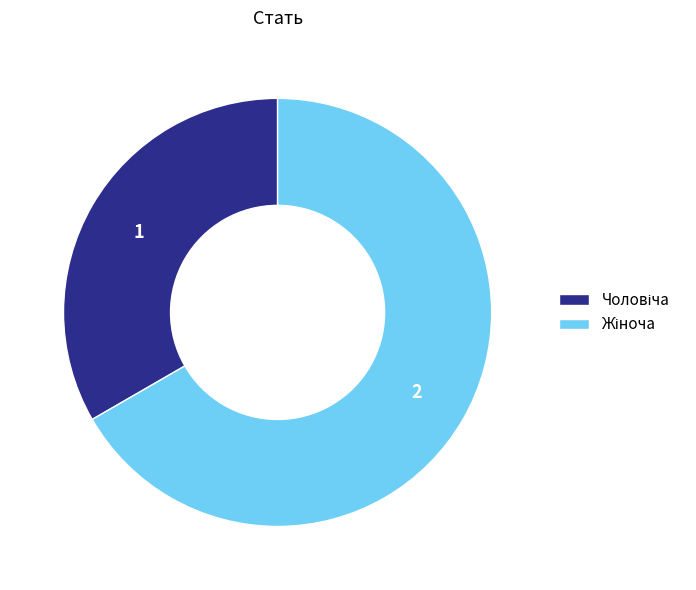

Does any single category account for the majority?

Yes